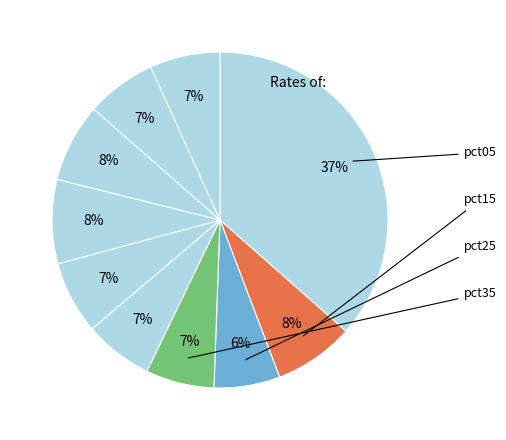

What is the largest slice in the pie chart?

pct05